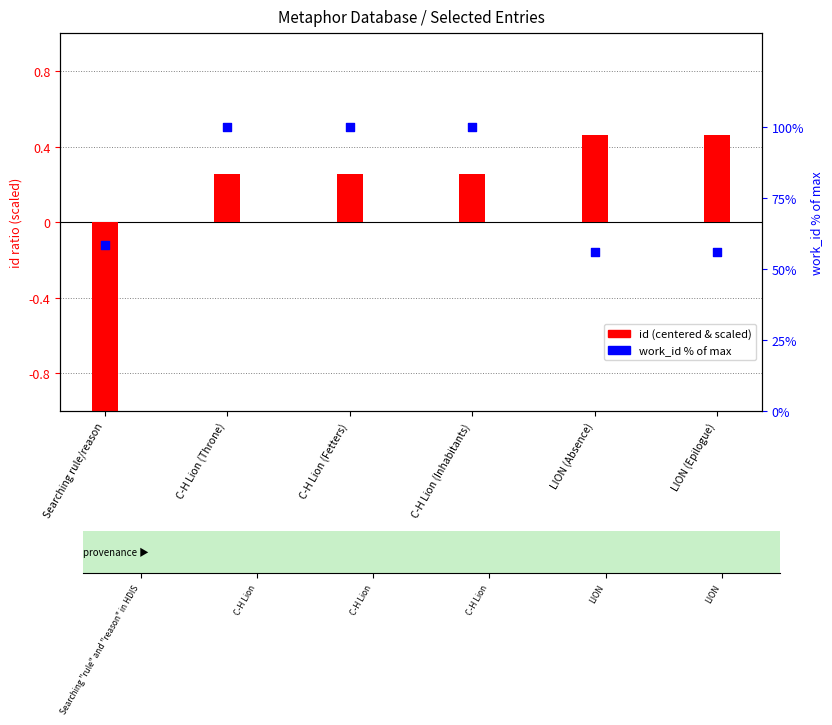

Which series reaches the minimum Y coordinate?

id (centered, scaled)